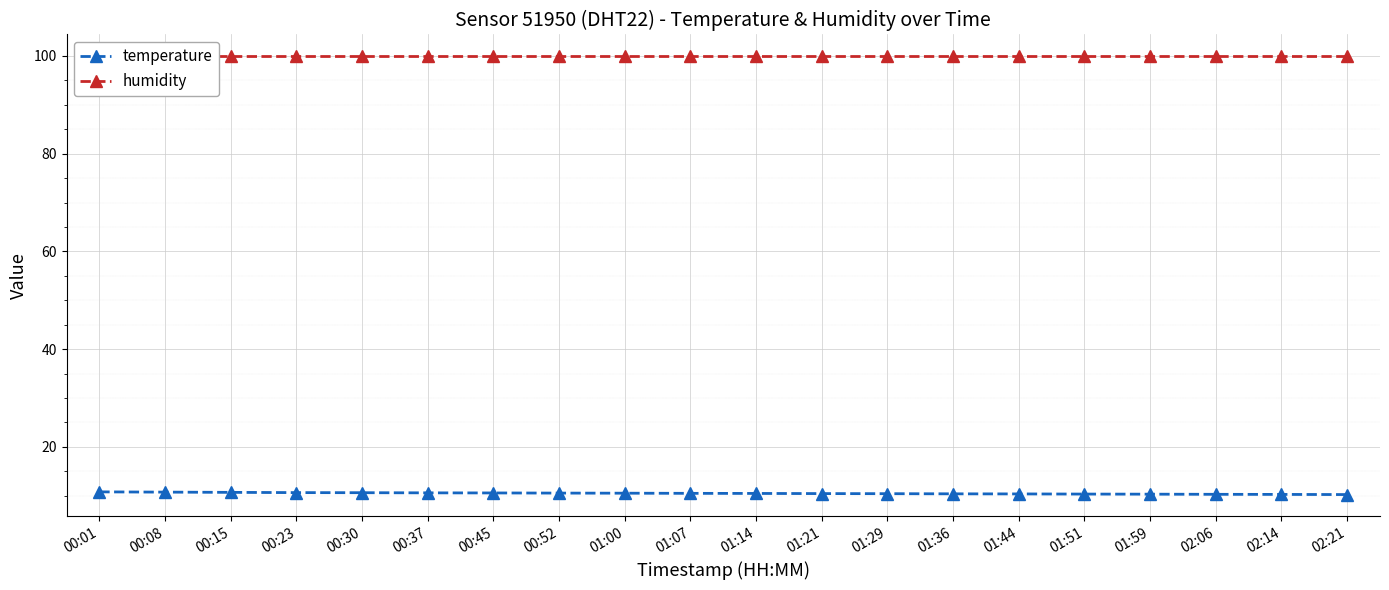

Reading left to right, transcribe all the data shown in this chart.

temperature: 00:01=10.8	00:08=10.8	00:15=10.7	00:23=10.7	00:30=10.6	00:37=10.6	00:45=10.6	00:52=10.6	01:00=10.5	01:07=10.5	01:14=10.5	01:21=10.4	01:29=10.4	01:36=10.4	01:44=10.4	01:51=10.3	01:59=10.3	02:06=10.3	02:14=10.3	02:21=10.2
humidity: 00:01=99.9	00:08=99.9	00:15=99.9	00:23=99.9	00:30=99.9	00:37=99.9	00:45=99.9	00:52=99.9	01:00=99.9	01:07=99.9	01:14=99.9	01:21=99.9	01:29=99.9	01:36=99.9	01:44=99.9	01:51=99.9	01:59=99.9	02:06=99.9	02:14=99.9	02:21=99.9